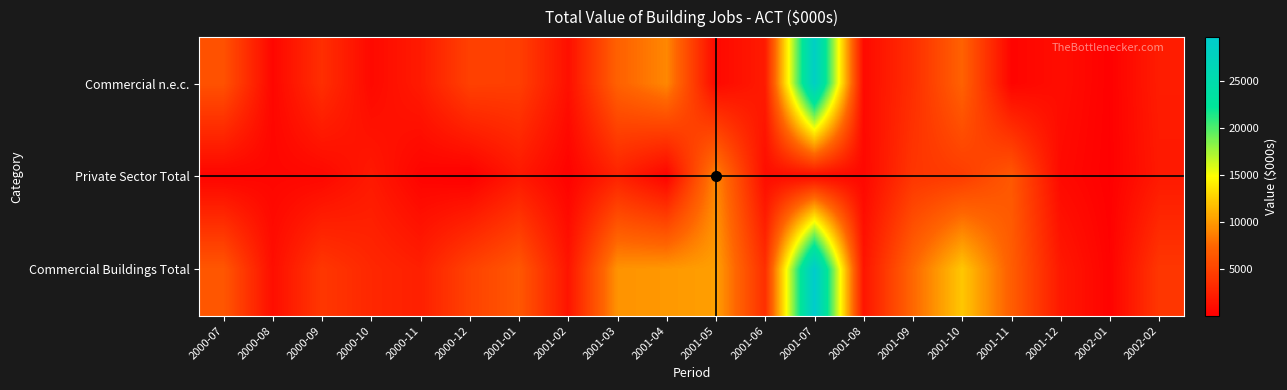

What is the difference between the highest and lowest values at 2000-10?

2168